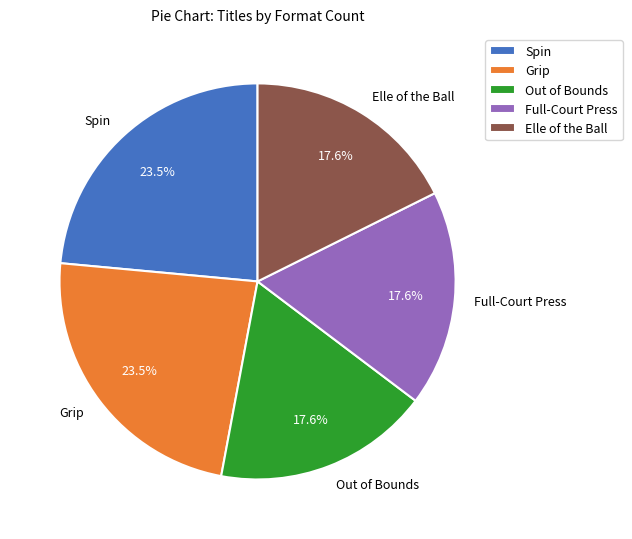

Is the sum of Grip and Elle of the Ball greater than half?

No